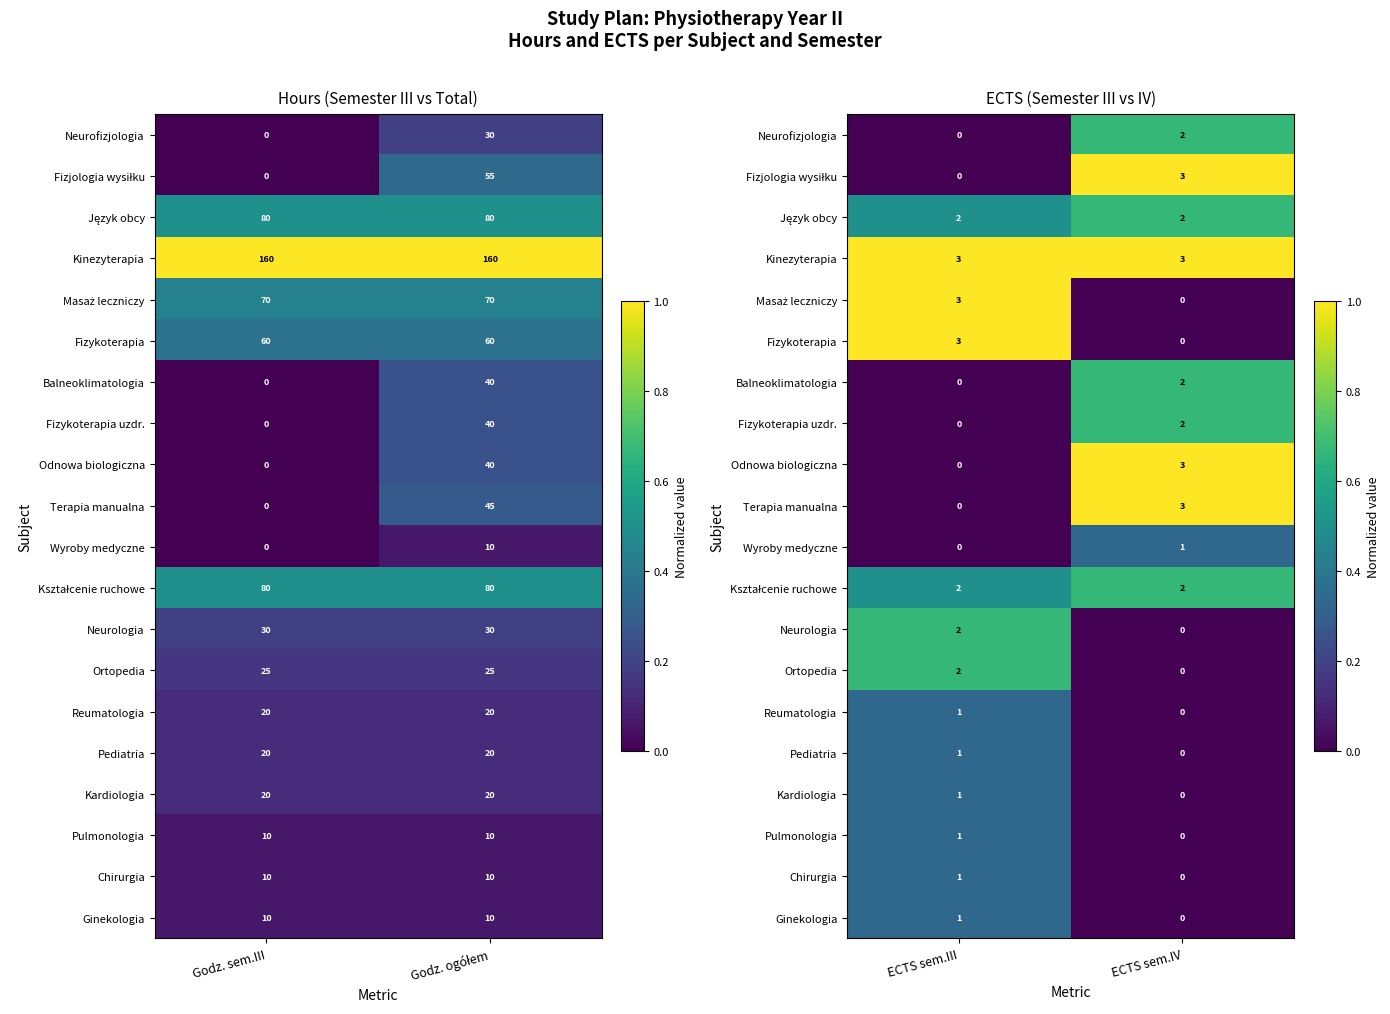

Is the value of Kinezyterapia at ECTS sem.IV greater than the value of Terapia manualna at ECTS sem.III?

Yes